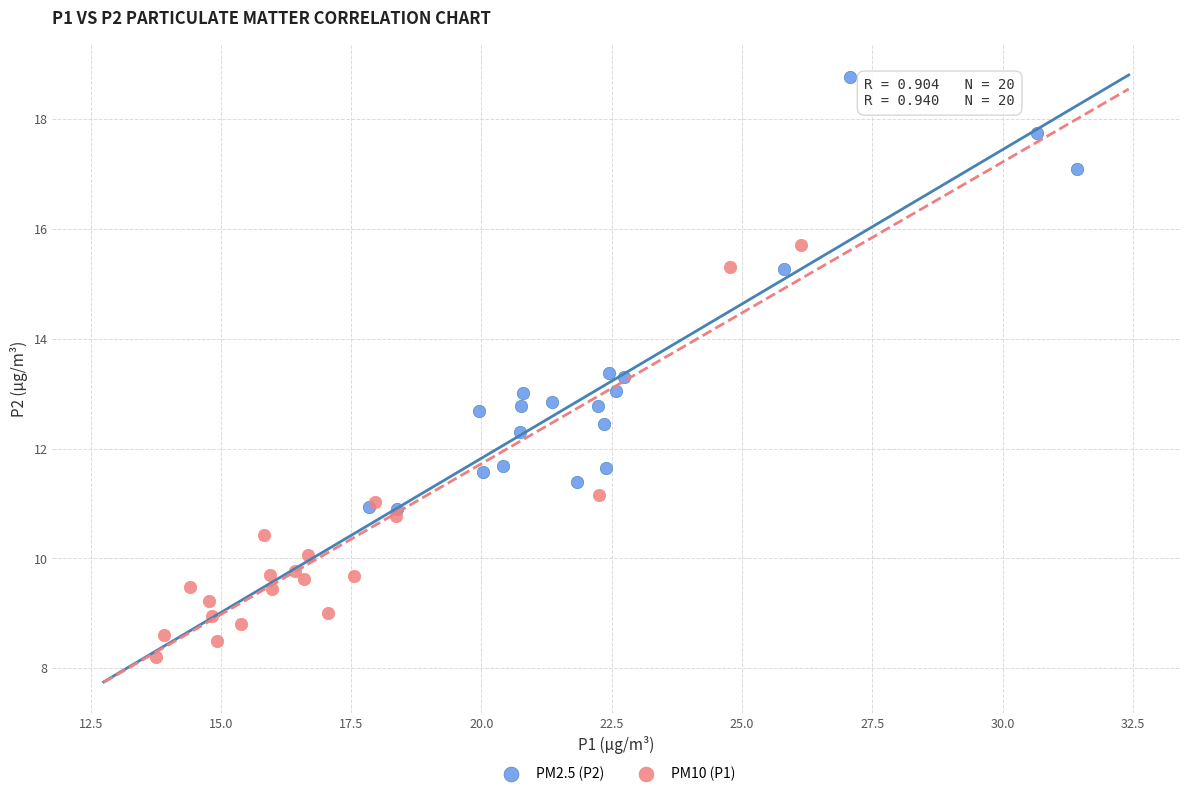

Which series contains the lowest Y value?

PM10 (P1)